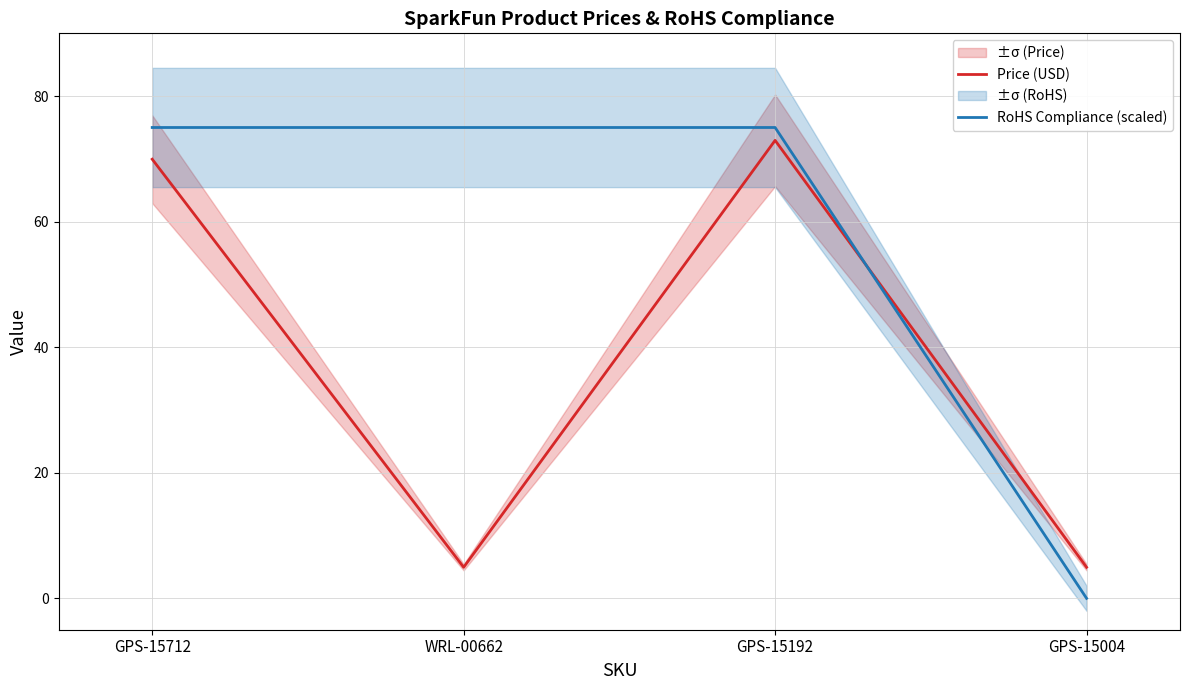

What is the sum of the Price (USD) values at WRL-00662 and GPS-15712?

74.9